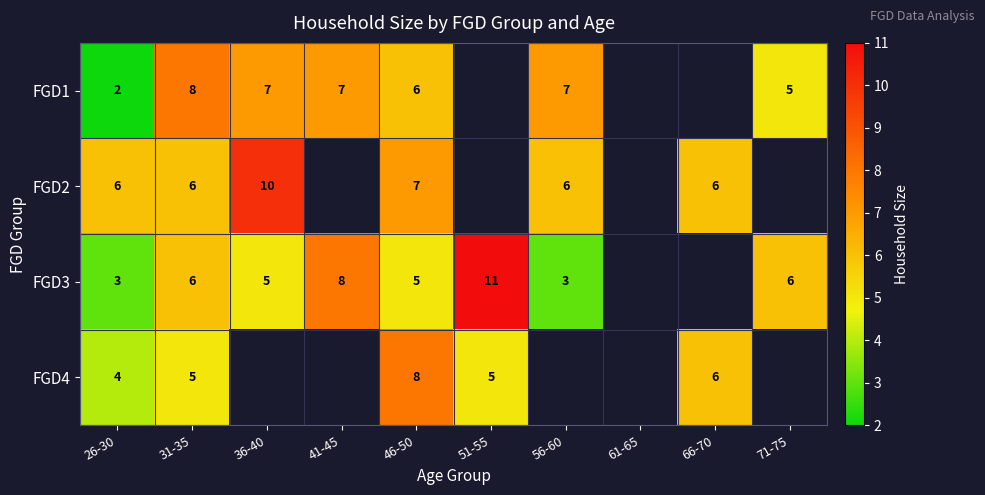

What is the spread (max minus min) of values at 46-50?

3